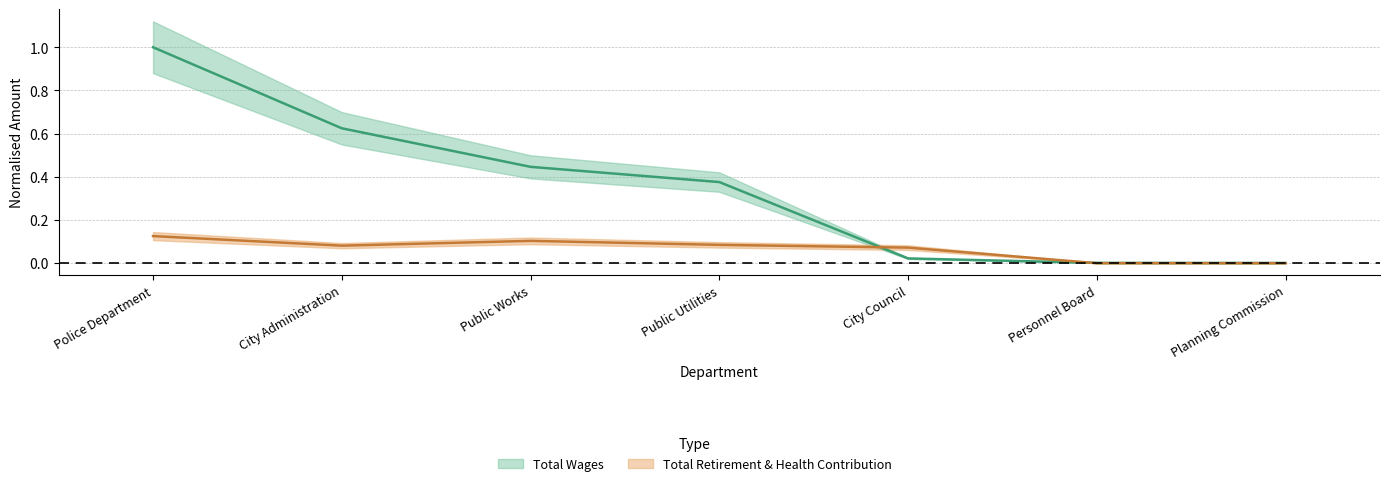

What is the value of the Total Retirement & Health Contribution point at the 1st from the left?

0.1